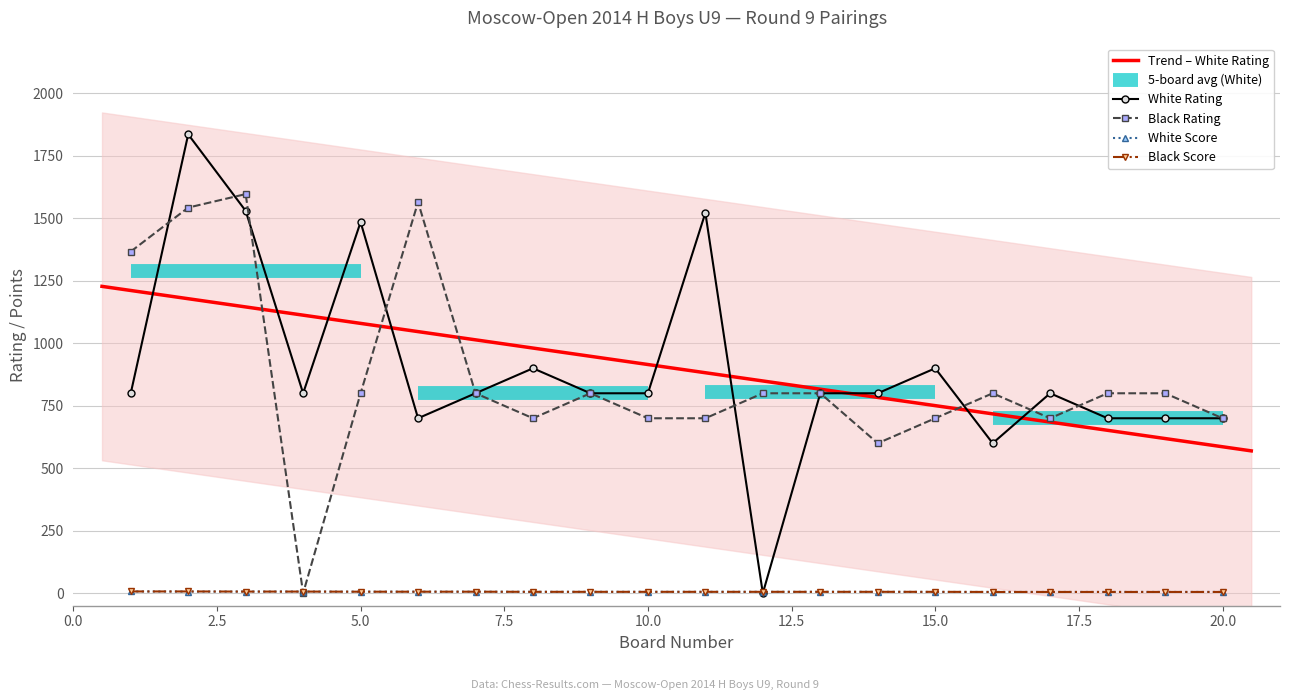

Rank the series at 9 from highest to lowest value.

White Rating, Black Rating, White Points, Black Points